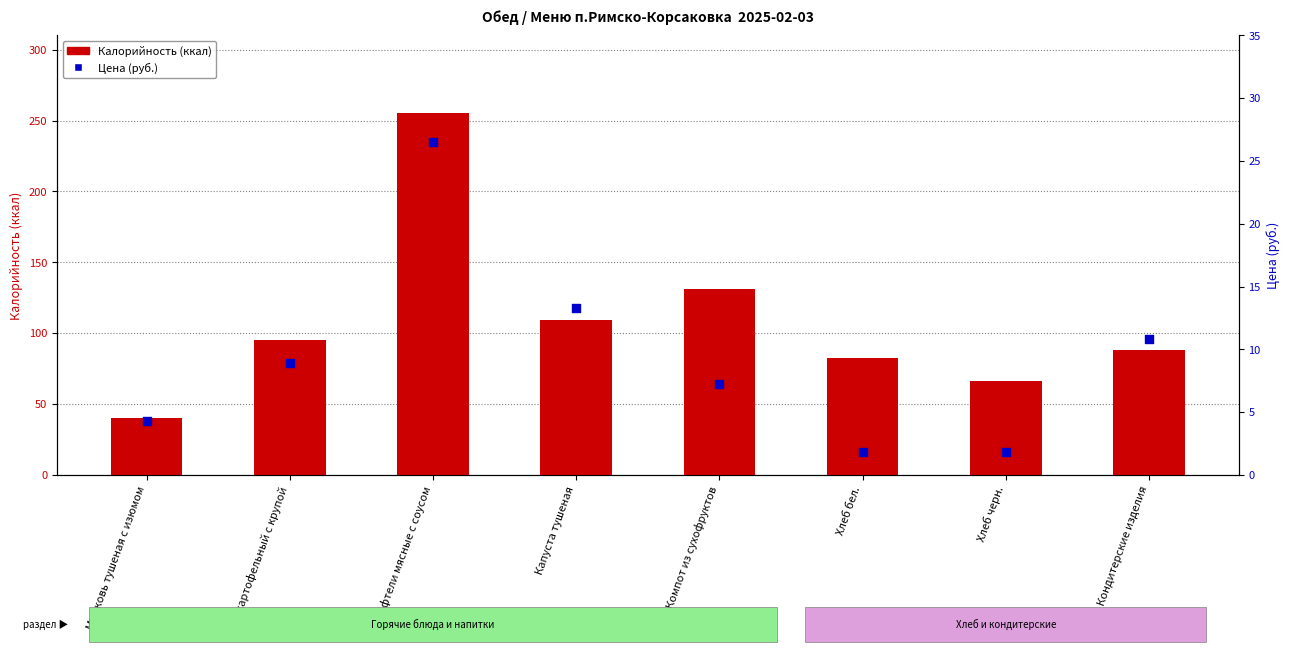

Which series contains the lowest Y value?

Цена (руб.)